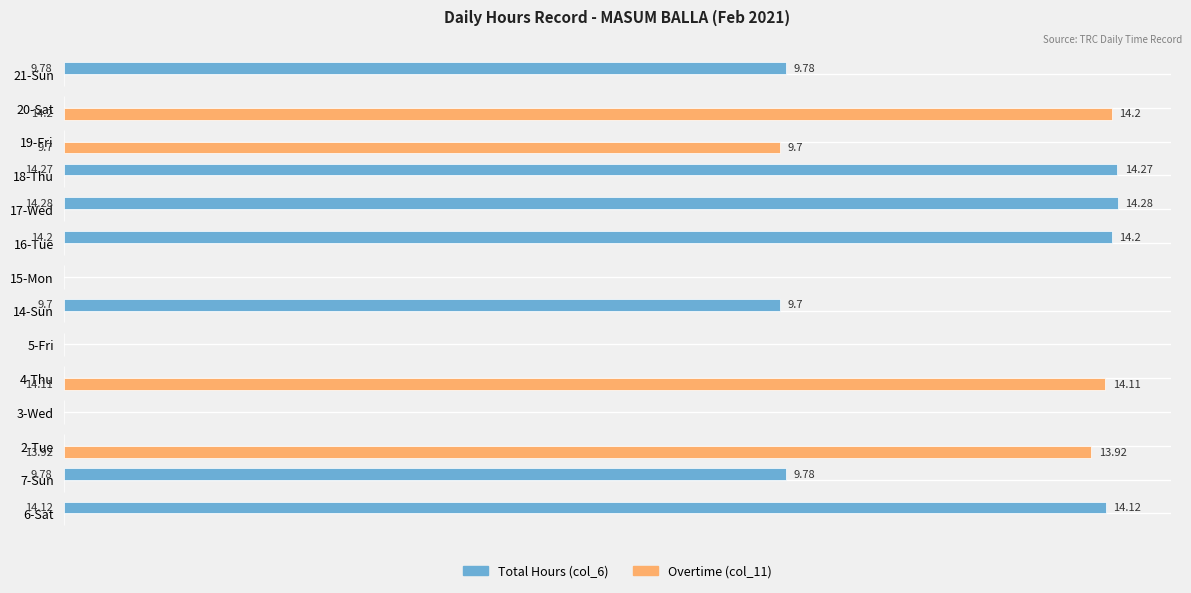

Which series changed the most between 4-Thu and 18-Thu?

Total Hours (col_6)